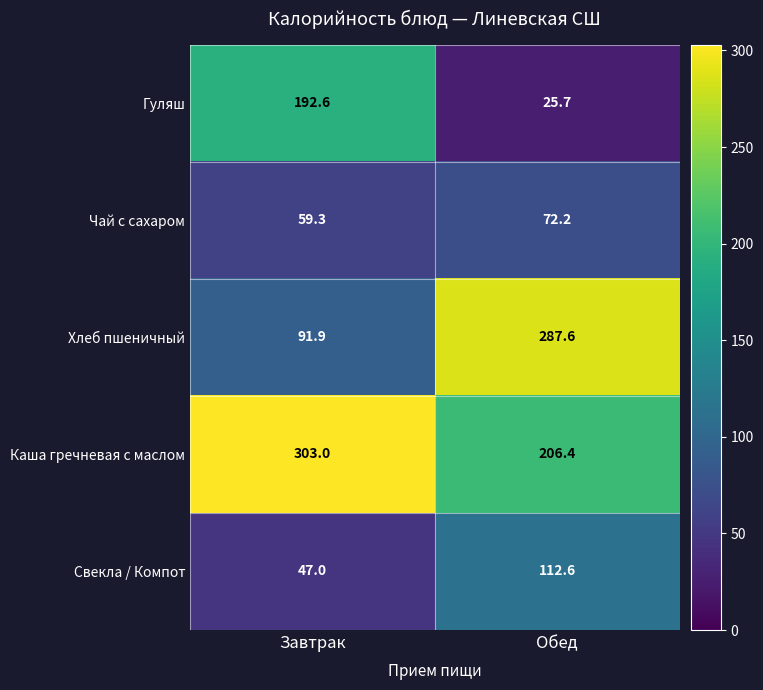

Which series has the largest total across all categories?

Каша гречневая с маслом